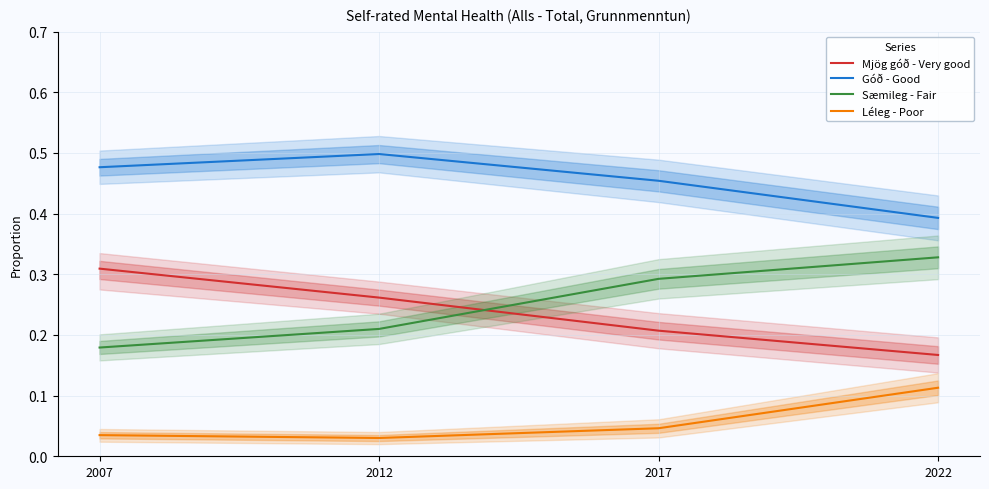

At which category is the sum across all series the highest?

2022